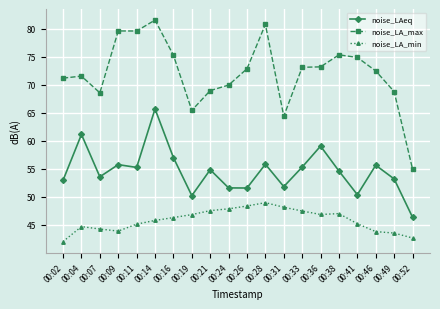

How many lines are shown in the chart?

3